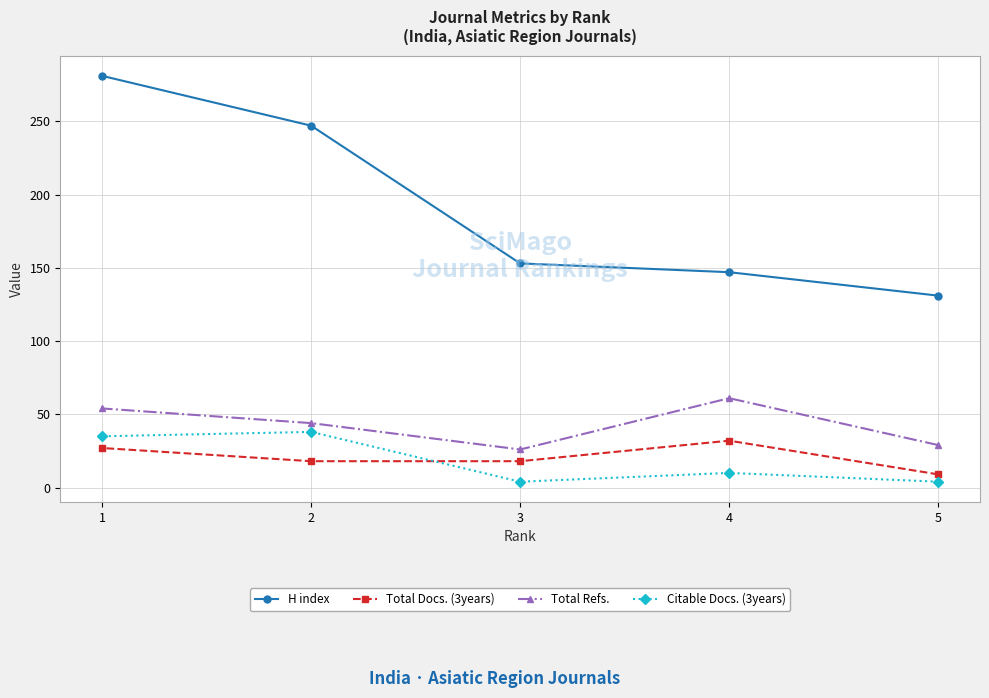

True or false: Citable Docs. (3years) and H index cross at least once.

False